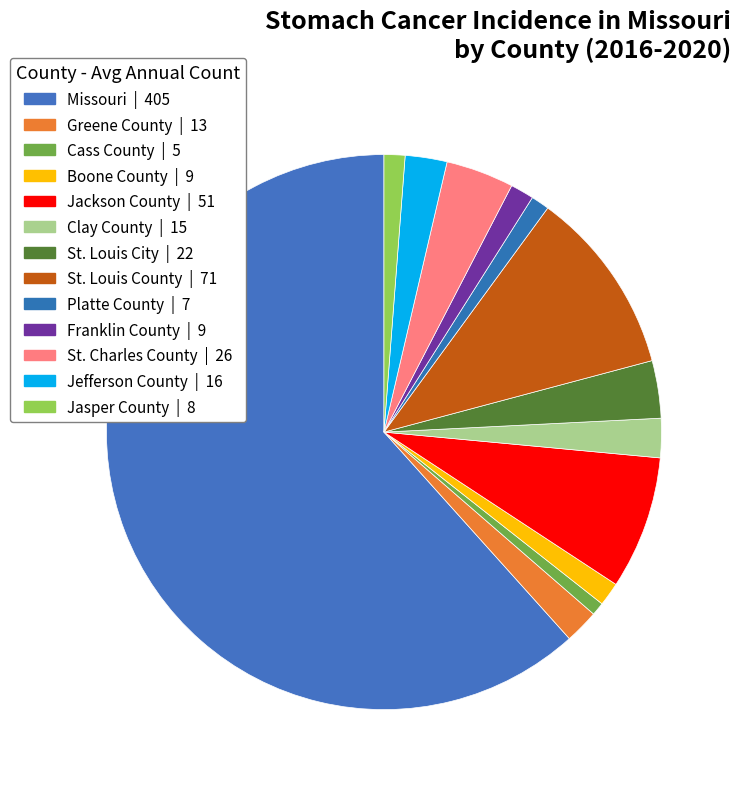

Is there any slice that represents more than half of the pie?

Yes